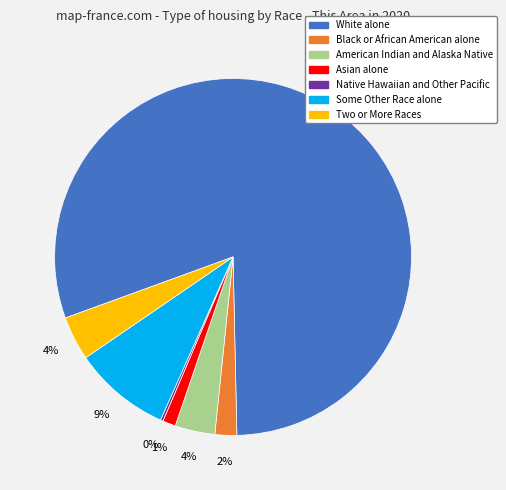

Between American Indian and Alaska Native and Asian alone, which is larger?

American Indian and Alaska Native